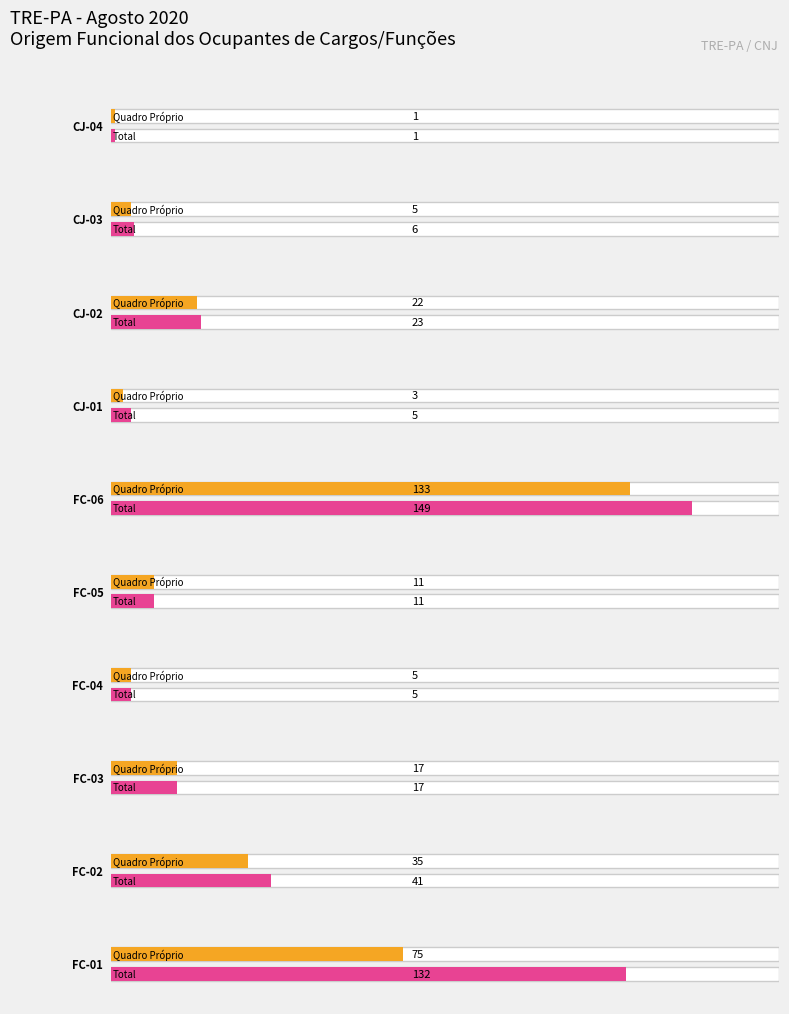

What is the difference between the maximum and minimum values in the QUADRO PRÓPRIO series?

132